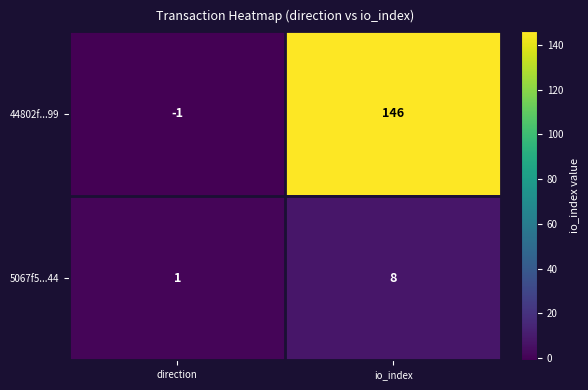

Where is 44802f...99 nearest to the value 72?

direction